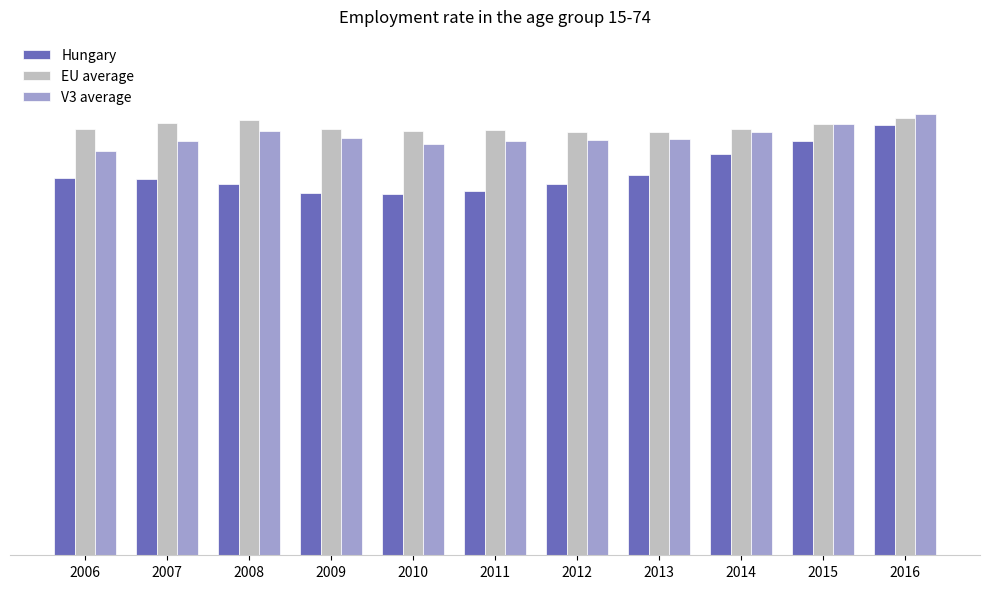

Does the chart contain any negative values?

No